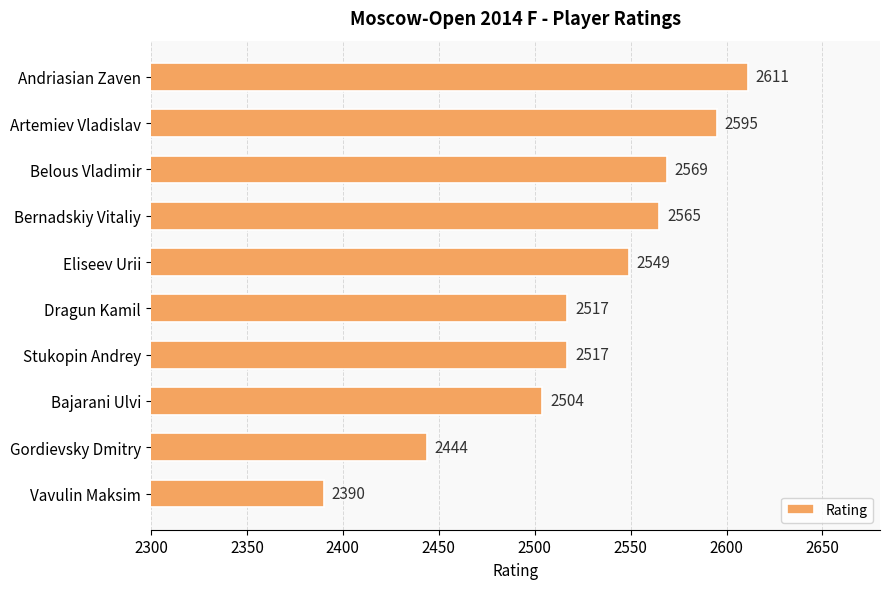

What is the difference between the maximum and second lowest values?

167